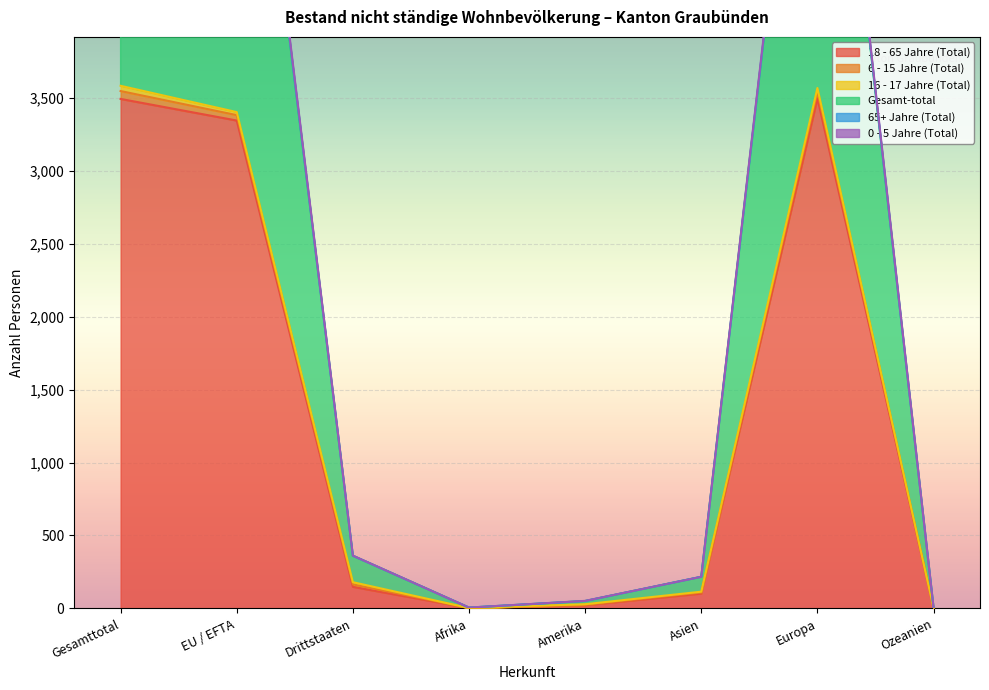

List the labels in order of 0 - 5 Jahre (Total) value, smallest first.

Afrika, Ozeanien, Amerika, Asien, Drittstaaten, EU / EFTA, Europa, Gesamttotal